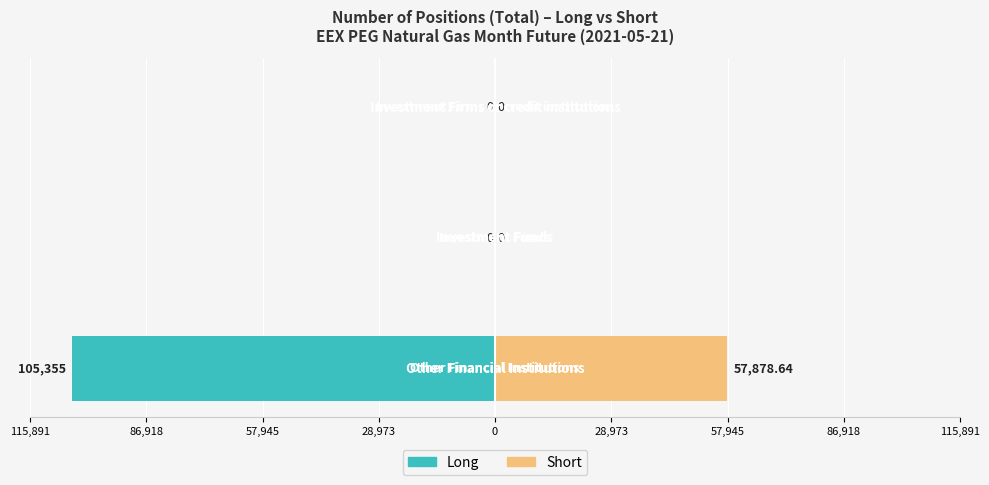

What is the average value of the Short series?

19292.9